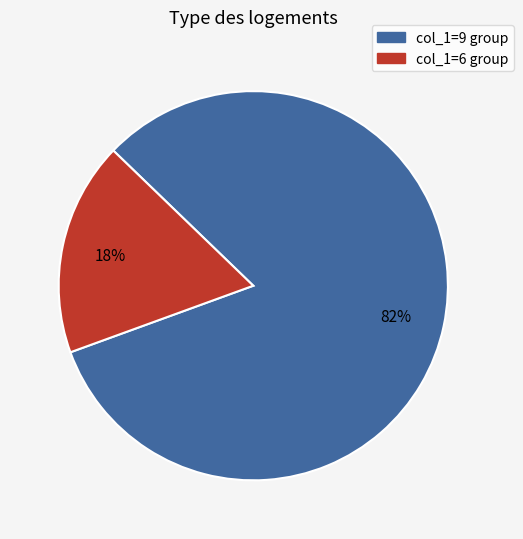

To the nearest percent, what is the average slice percentage?

50%